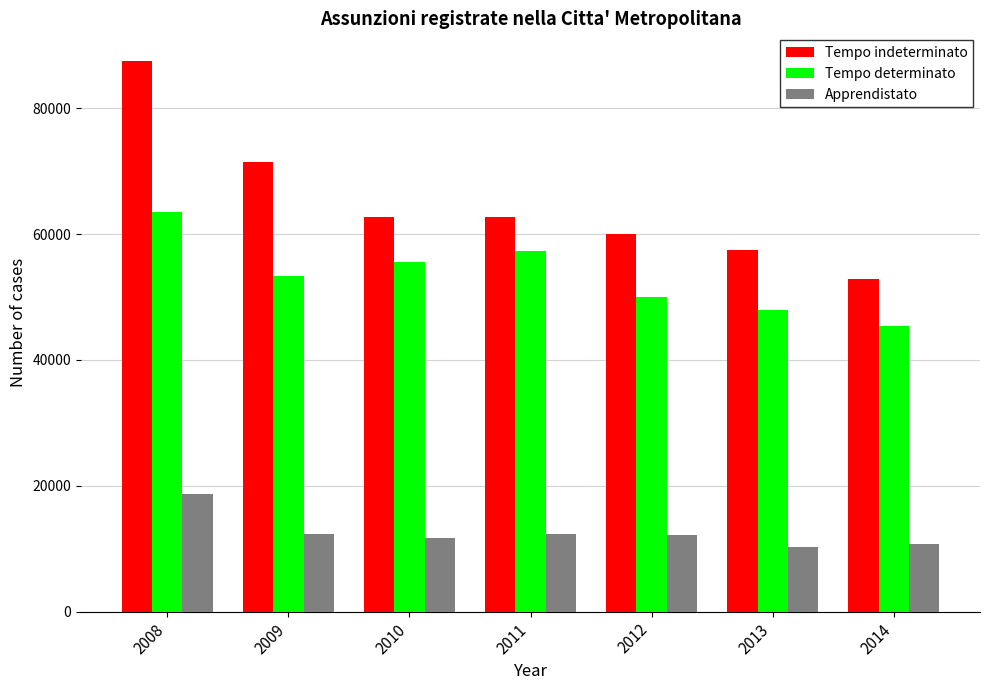

What value does the Apprendistato series have at 2009, to the nearest 100?

12300